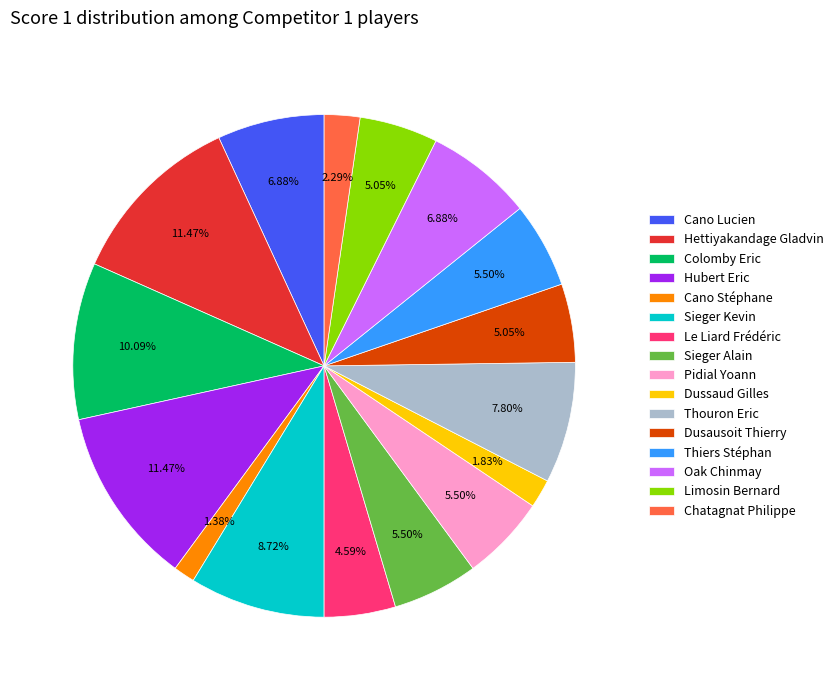

To the nearest percent, what is the average slice percentage?

6%